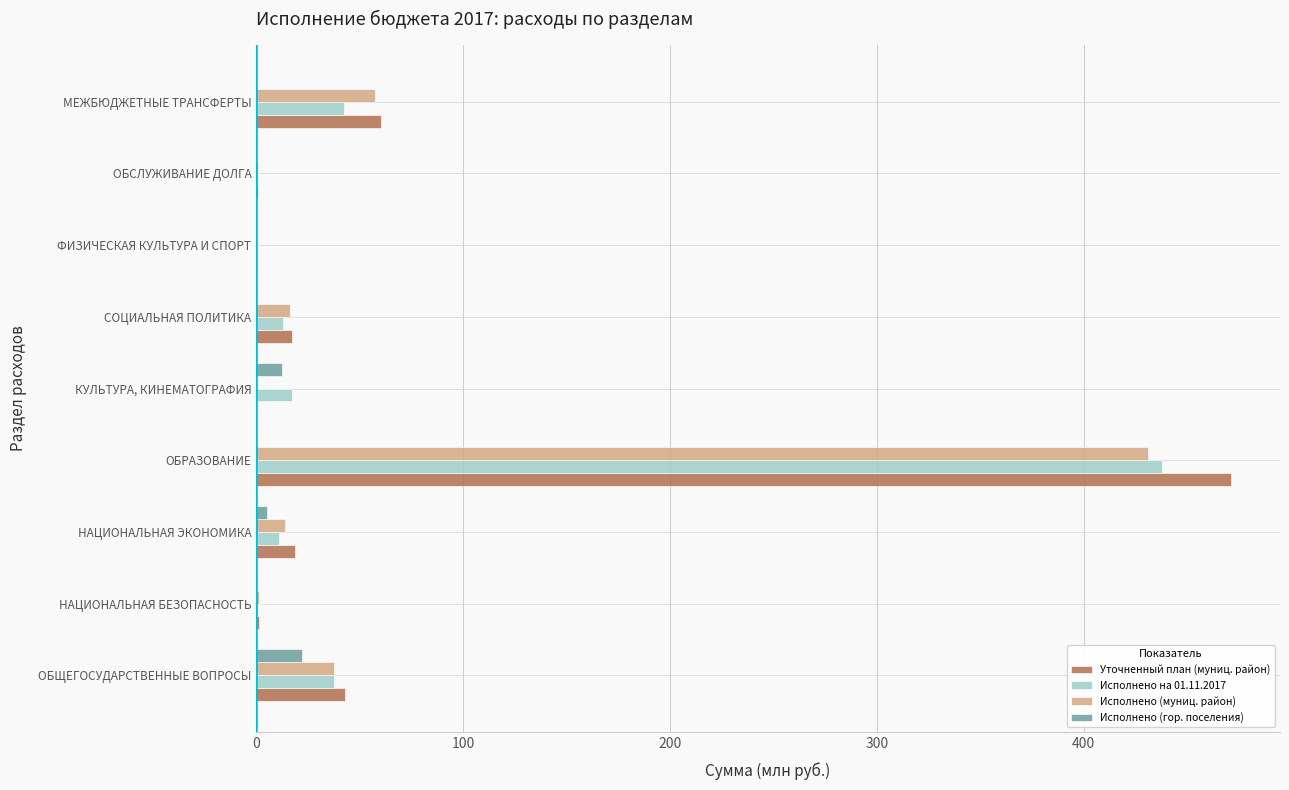

Which series has the largest total across all categories?

Уточненный план (муниц. район)